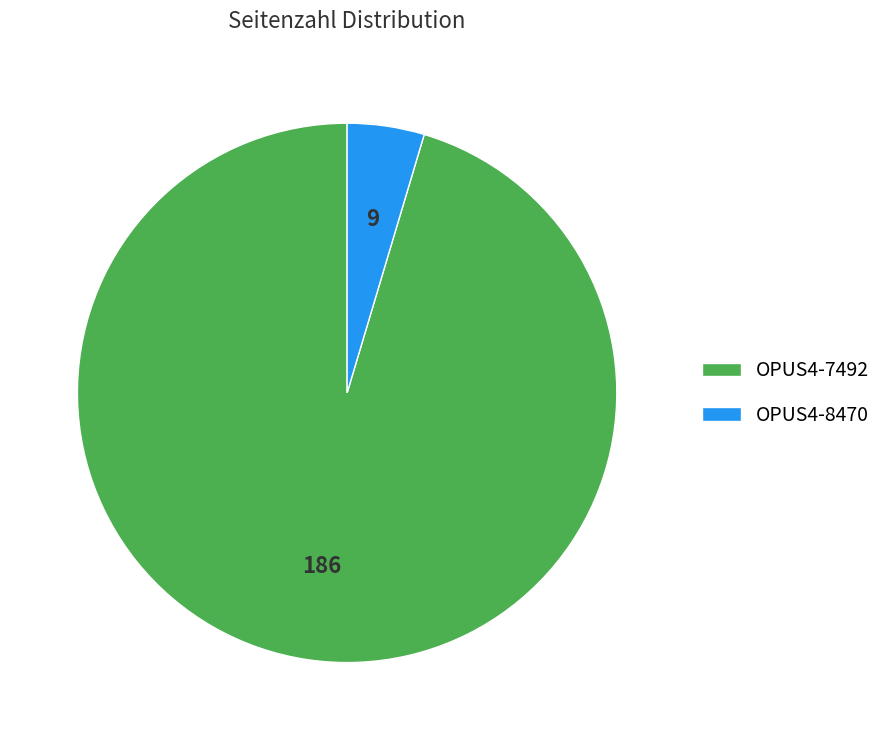

Which slice is the largest?

OPUS4-7492